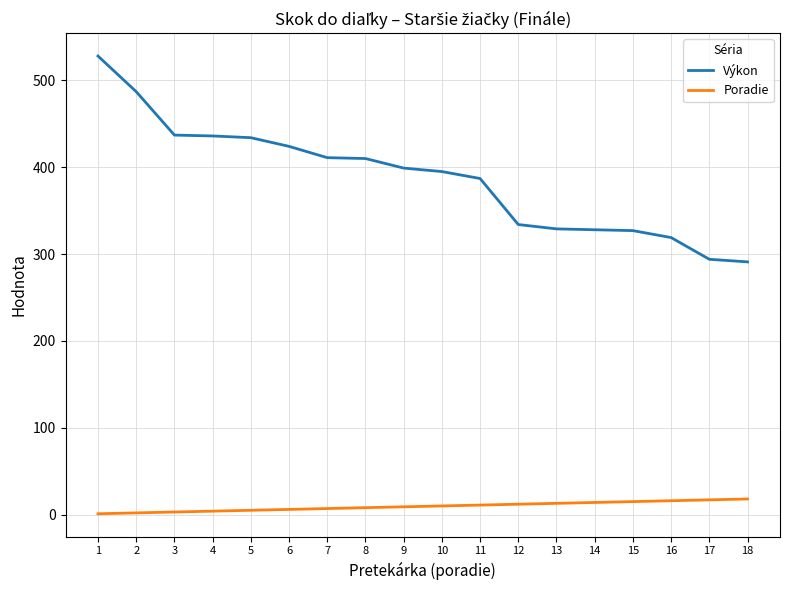

Which series changed the most between 1 and 3?

Výkon